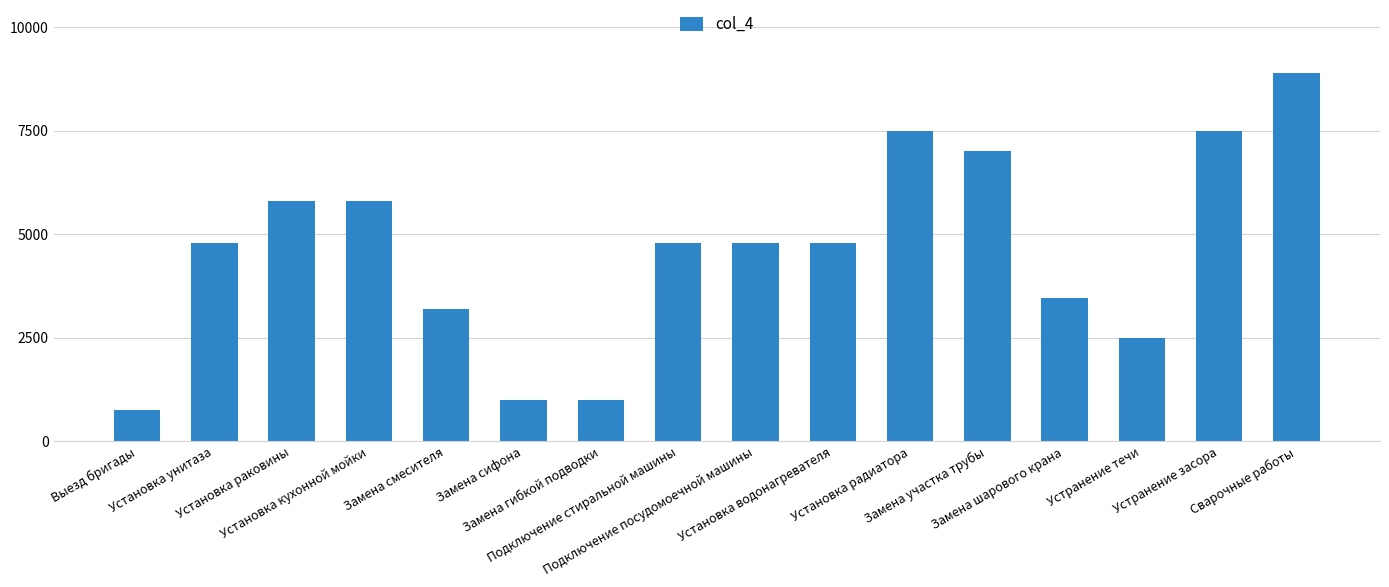

Between Сварочные работы and Установка раковины, which is larger?

Сварочные работы